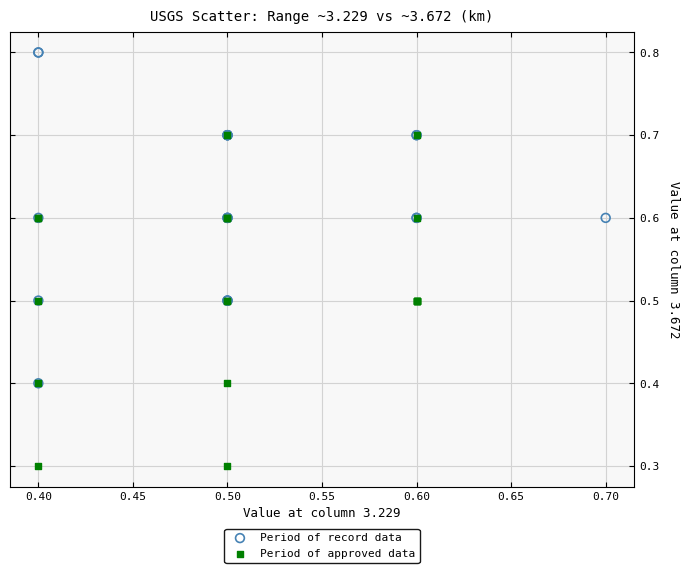

Which series reaches the maximum Y coordinate?

Period of record data